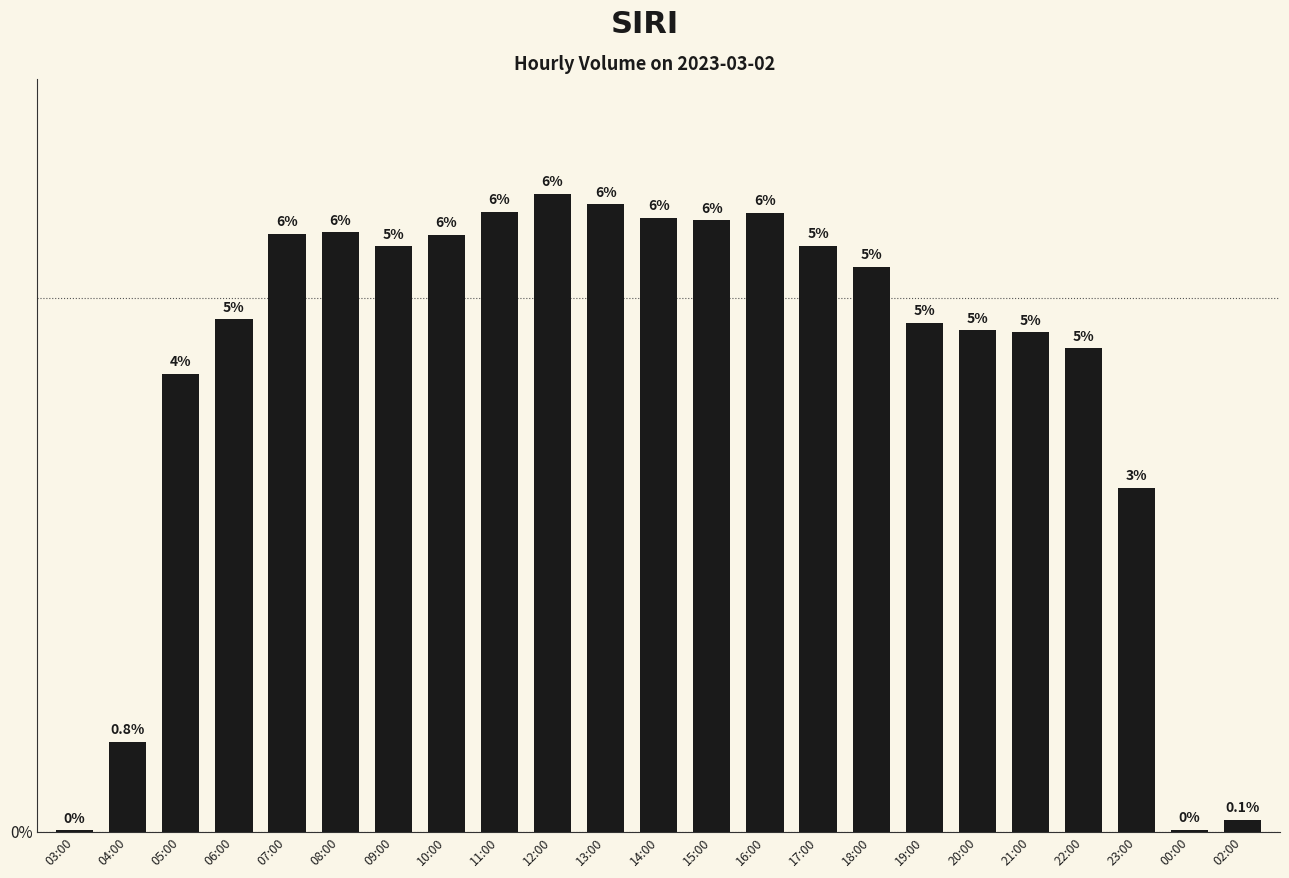

The chart shows a value of 3170 at 22:00. True or false?

True